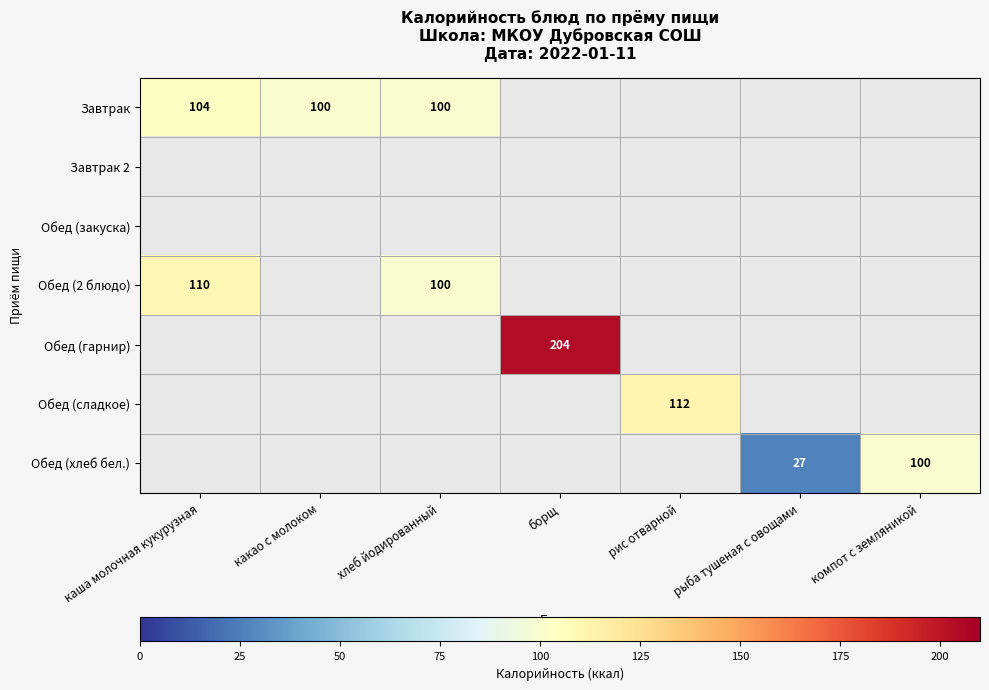

The Обед (2 блюдо) series shows 110 at каша молочная кукурузная. True or false?

True